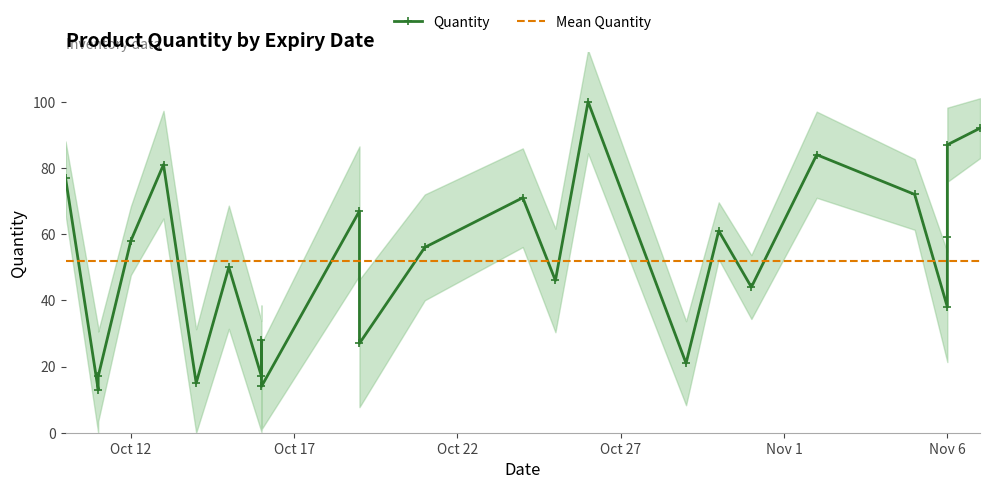

What is the sum of the values at 2014-10-12 and 2014-10-26?

158